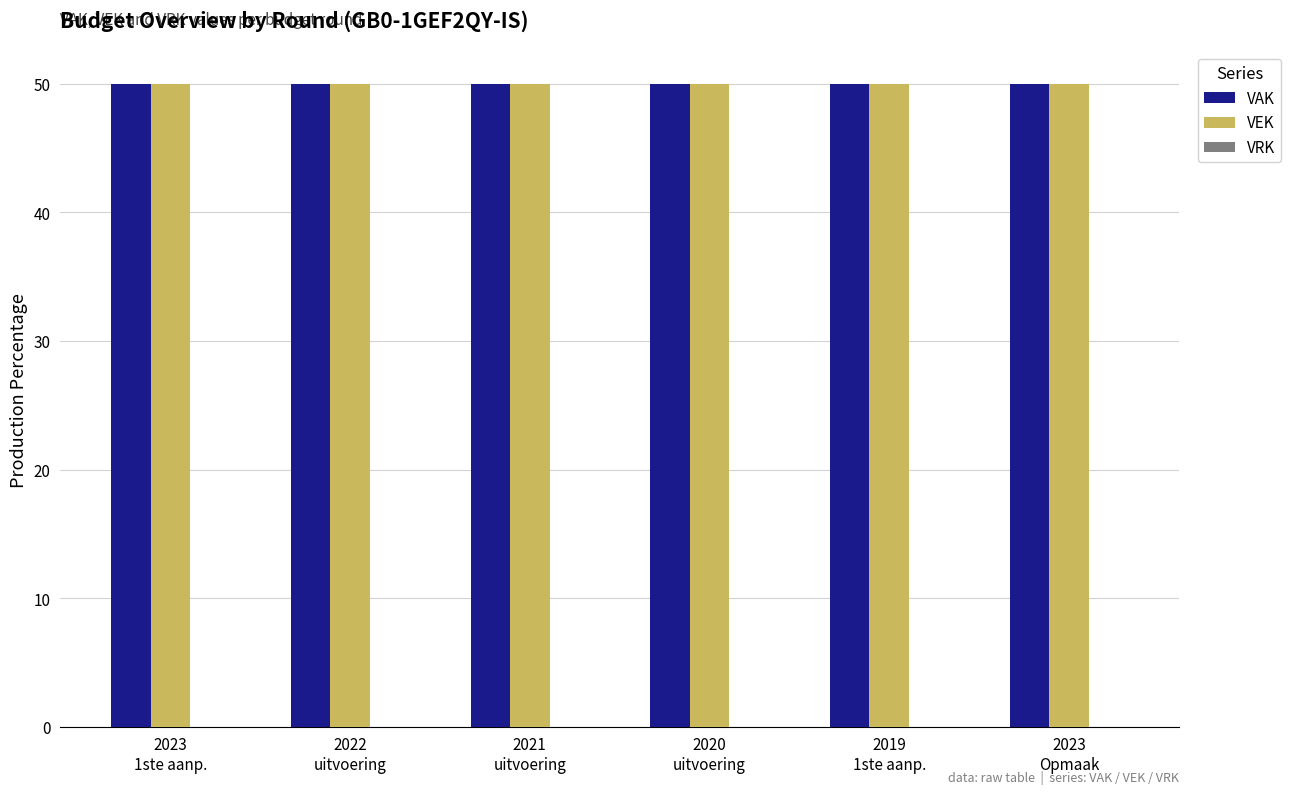

Between 2020
uitvoering and 2022
uitvoering, which is larger?

2020
uitvoering